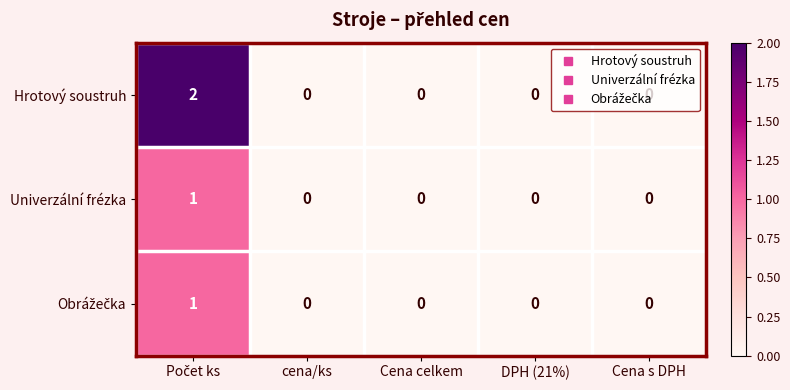

Which series has the largest total across all categories?

Hrotový soustruh